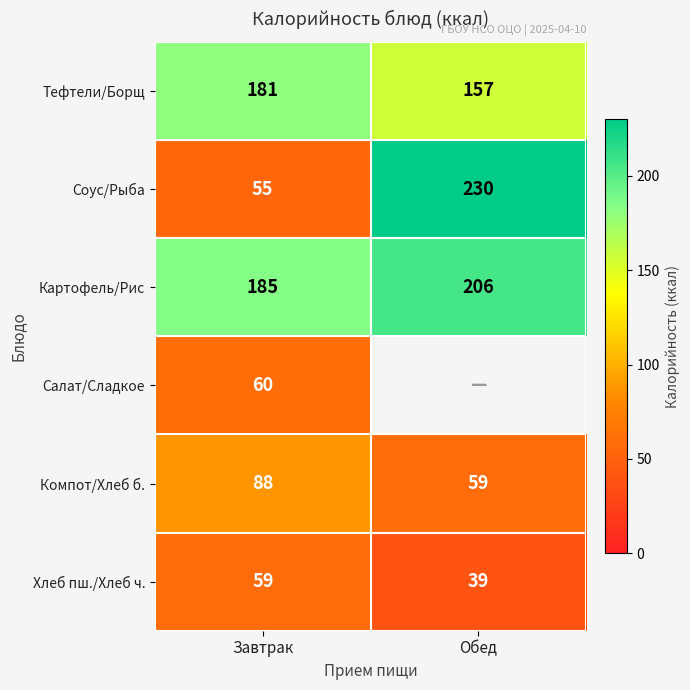

Is it true that Хлеб пш./Хлеб ч. equals 52.3 at Обед?

False